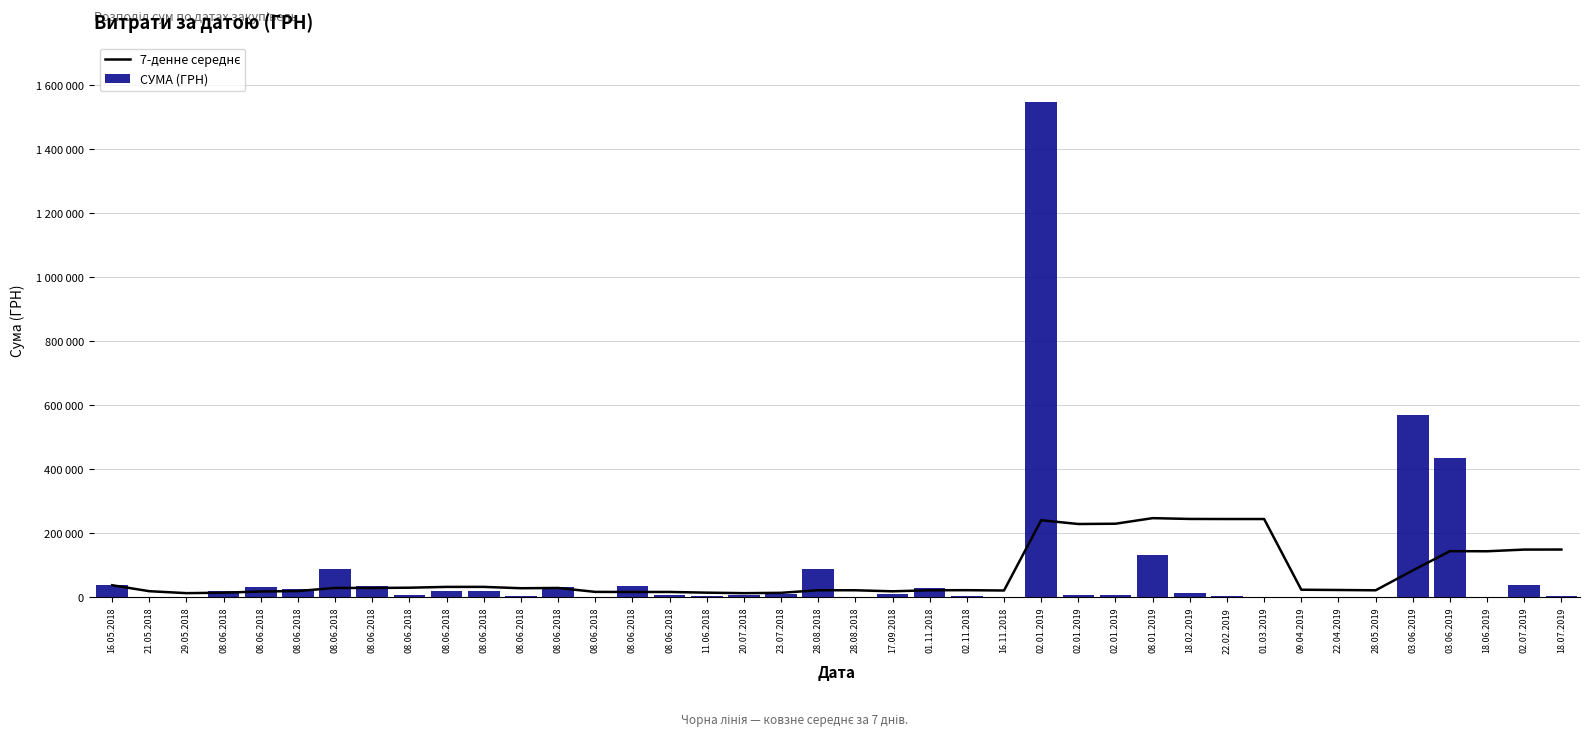

Rank the series by their maximum value, from highest to lowest.

СУМА (ГРН), 7-денне середнє